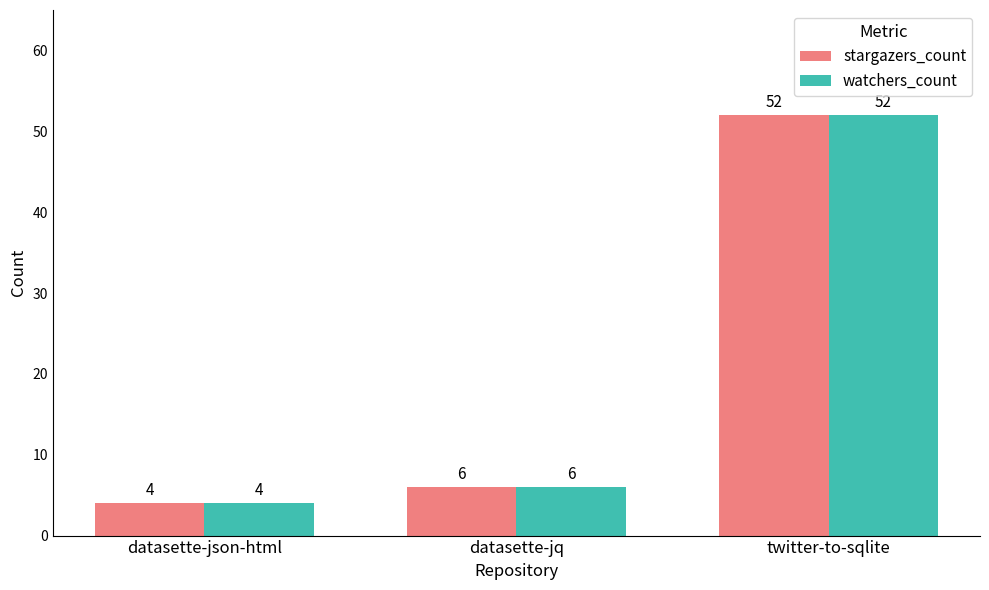

Count the number of categories in the chart.

3